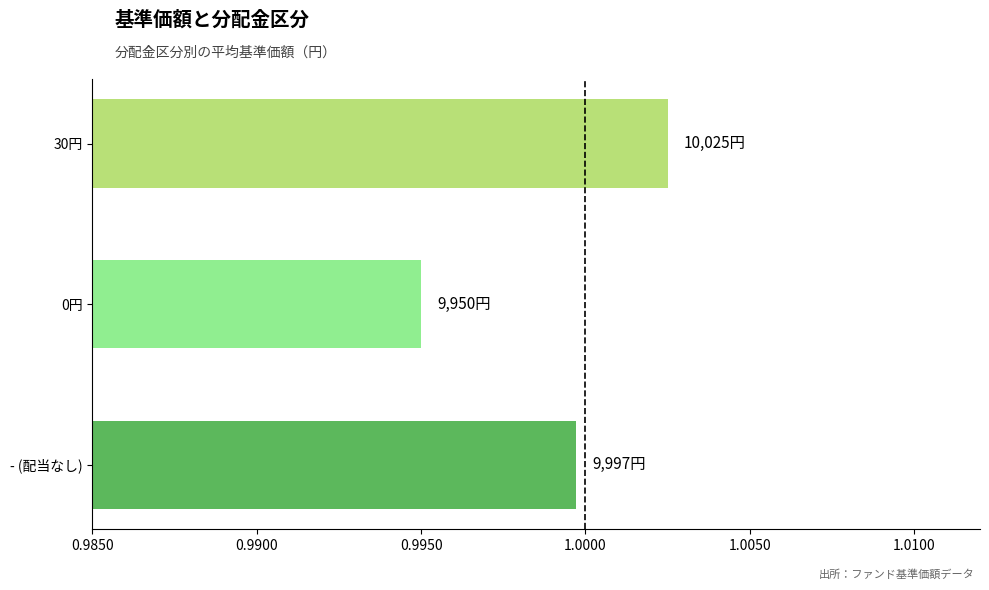

How many bars are there in total?

3